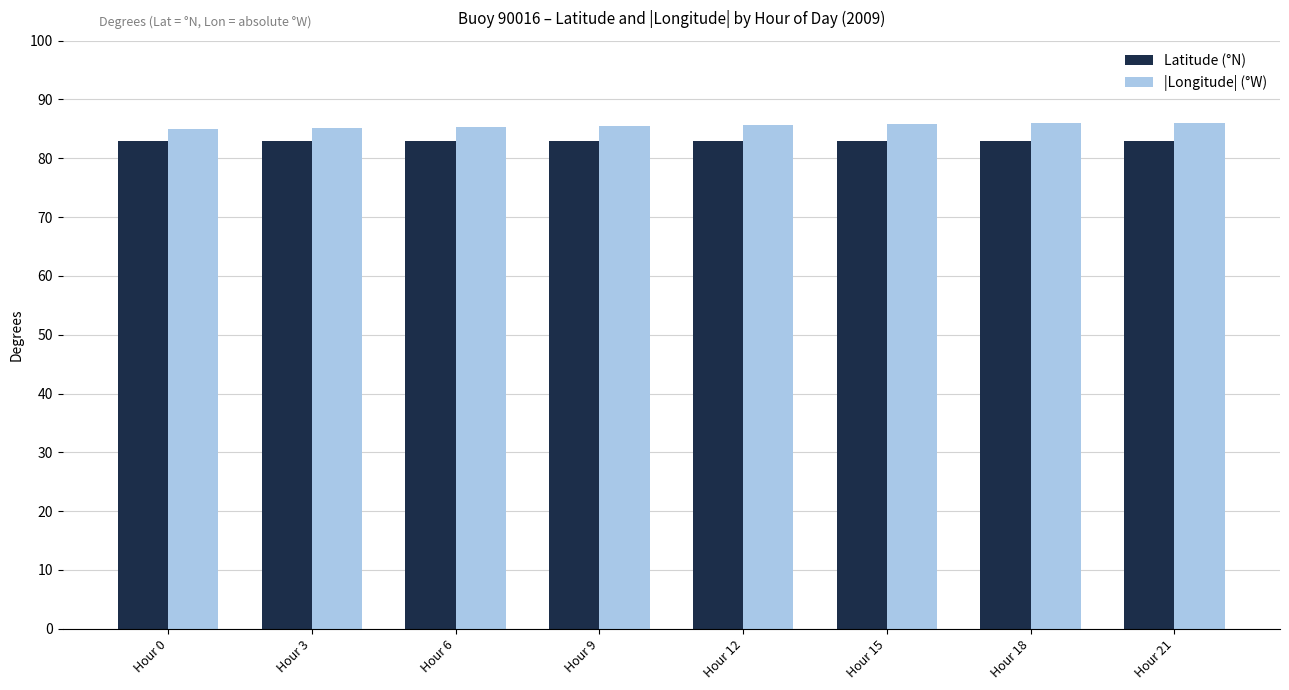

Is the value of |Longitude| (°W) at Hour 12 greater than the value of Latitude (°N) at Hour 15?

Yes